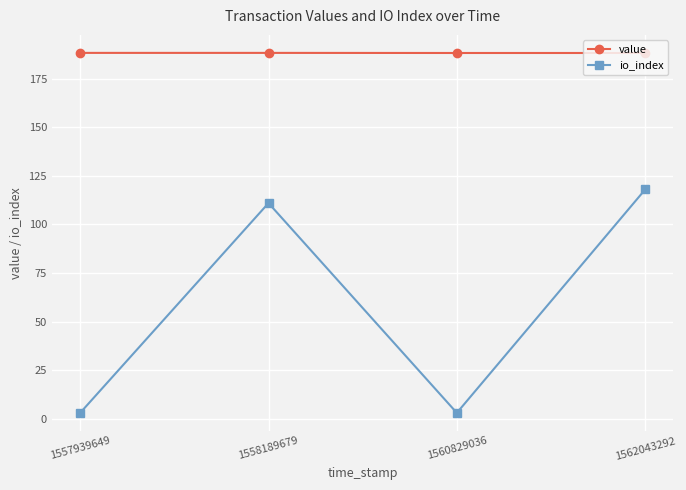

Is the value of io_index at 1562043292 greater than the value of value at 1562043292?

No